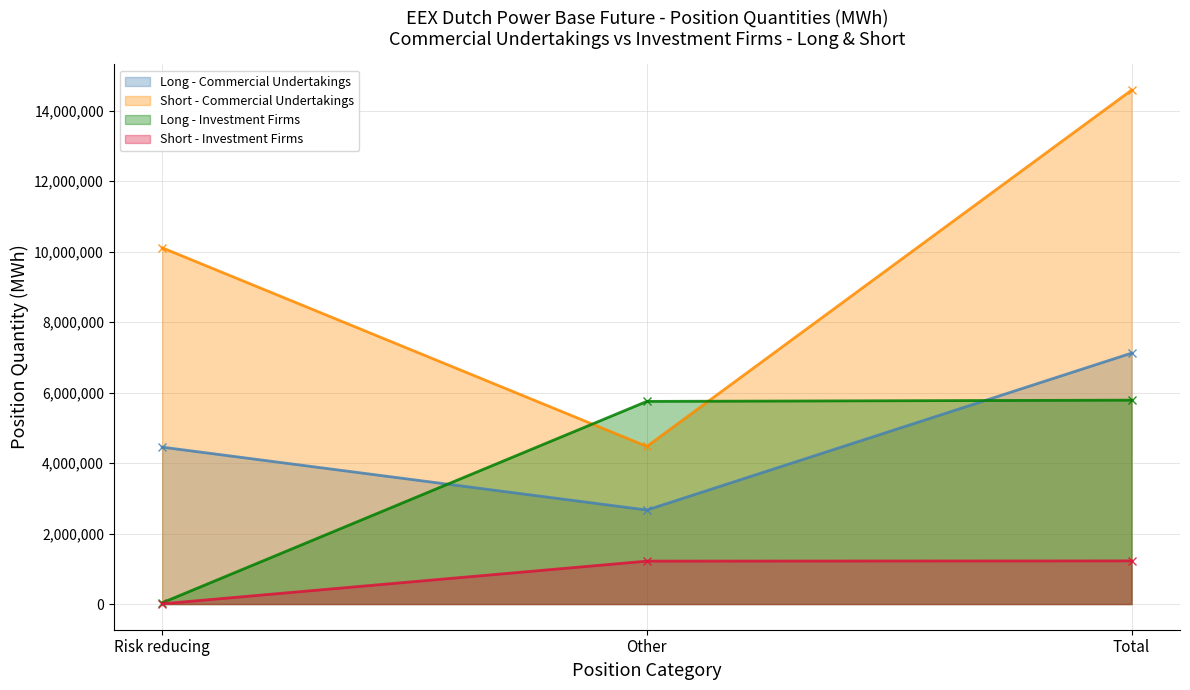

What is the label of the 1st point from the right?

Total